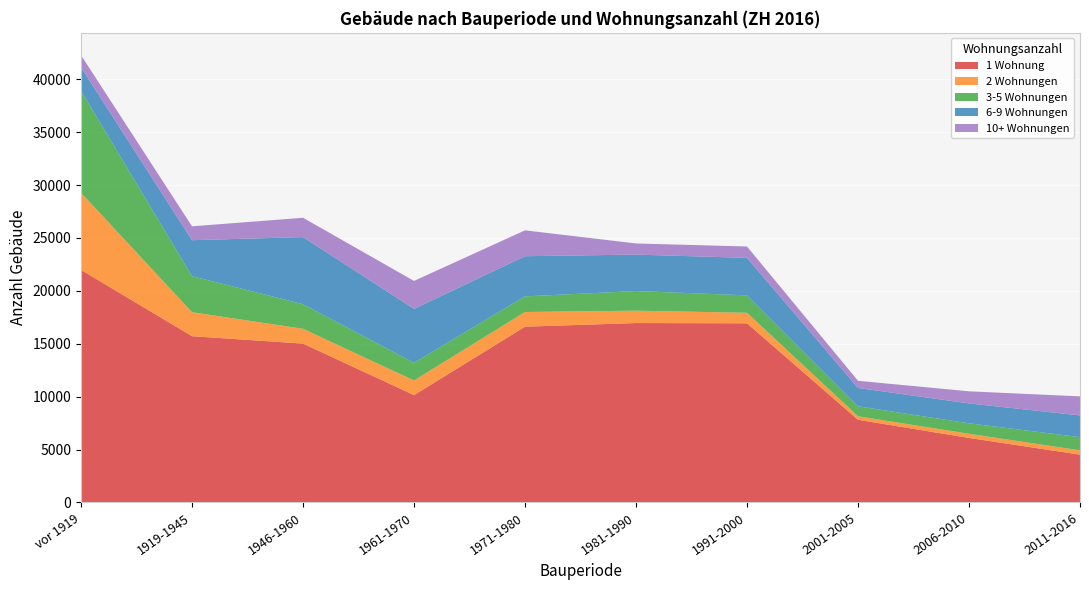

Reading left to right, transcribe all the data shown in this chart.

1 Wohnung: 21981	15717	15016	10145	16615	16959	16935	7814	6098	4518
2 Wohnungen: 7298	2268	1400	1386	1387	1170	995	330	393	409
3-5 Wohnungen: 9636	3411	2323	1670	1479	1856	1646	945	989	1245
6-9 Wohnungen: 2217	3395	6347	5097	3796	3446	3545	1735	1883	2054
10+ Wohnungen: 1147	1312	1825	2643	2446	1051	1074	676	1142	1802